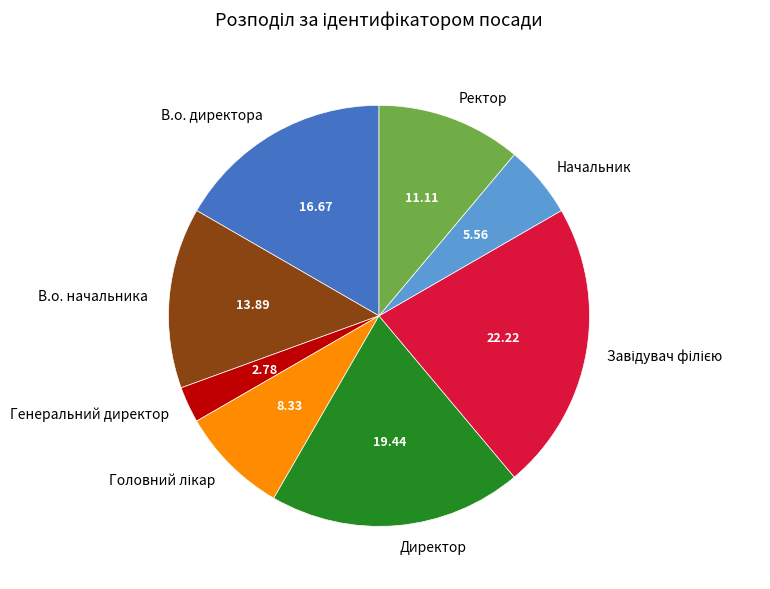

What is the smallest slice in the pie chart?

Генеральний директор